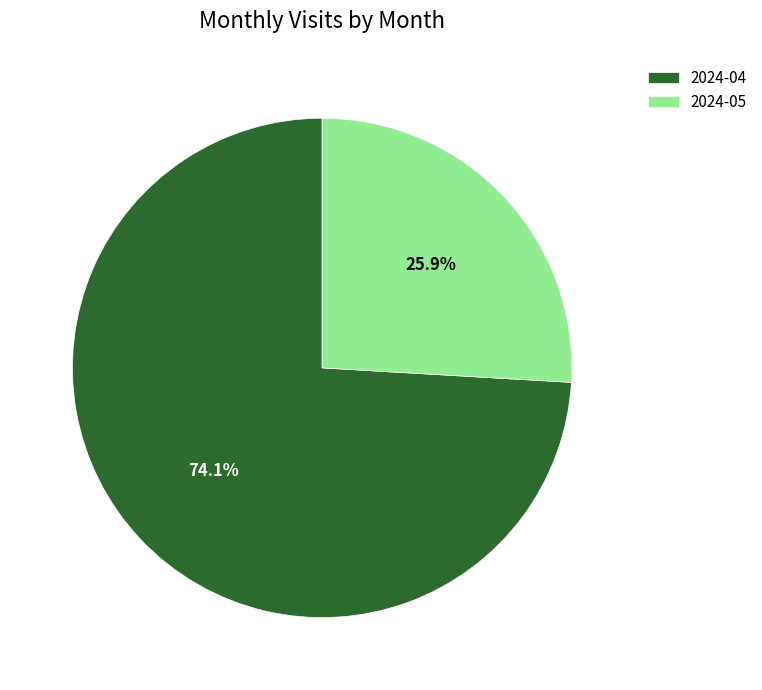

What is the smallest slice in the pie chart?

2024-05